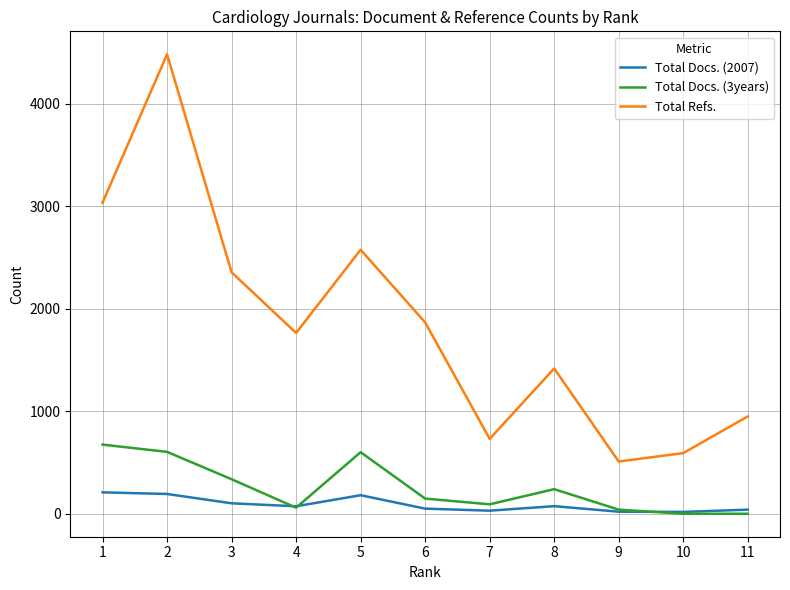

What is the maximum value for Total Refs.?

4485